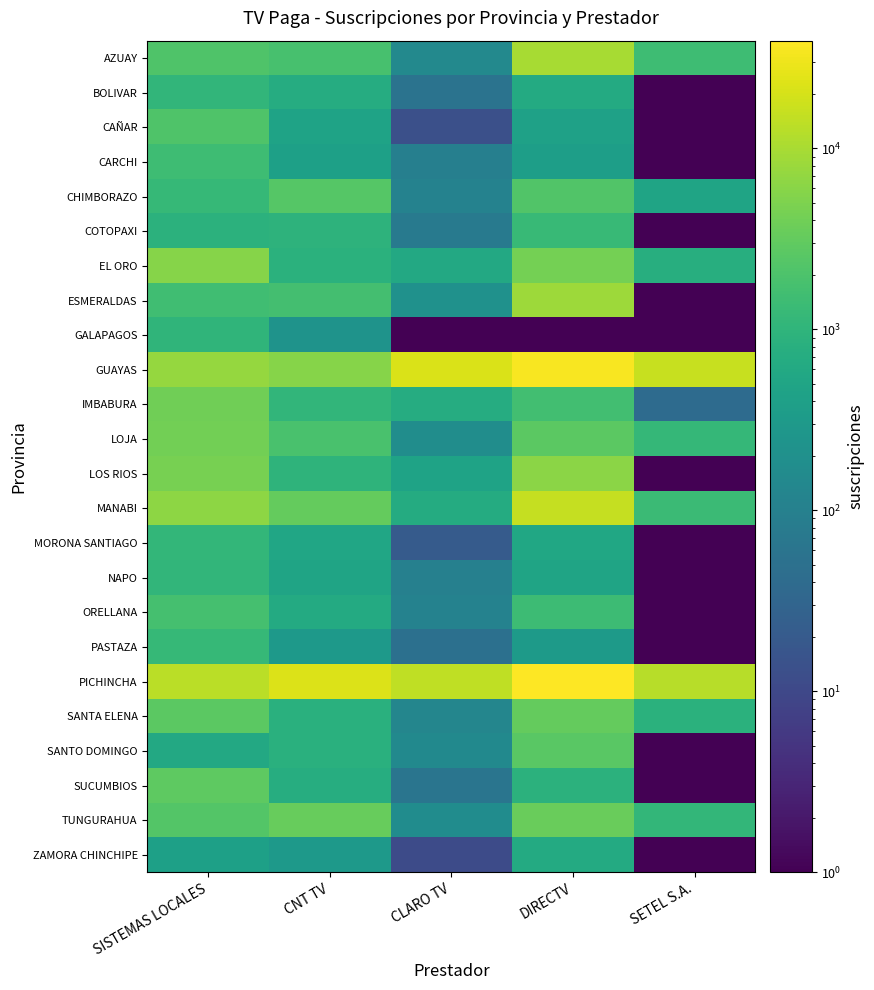

Which series has the largest total across all categories?

PICHINCHA